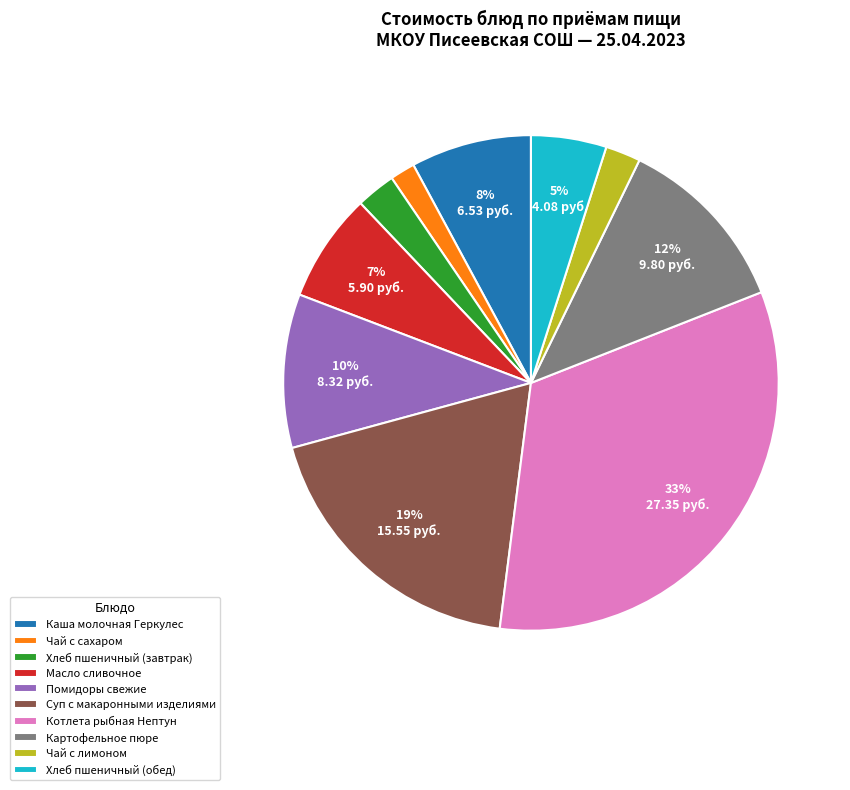

To the nearest percent, what is the difference between the largest and smallest slice percentages?

31%